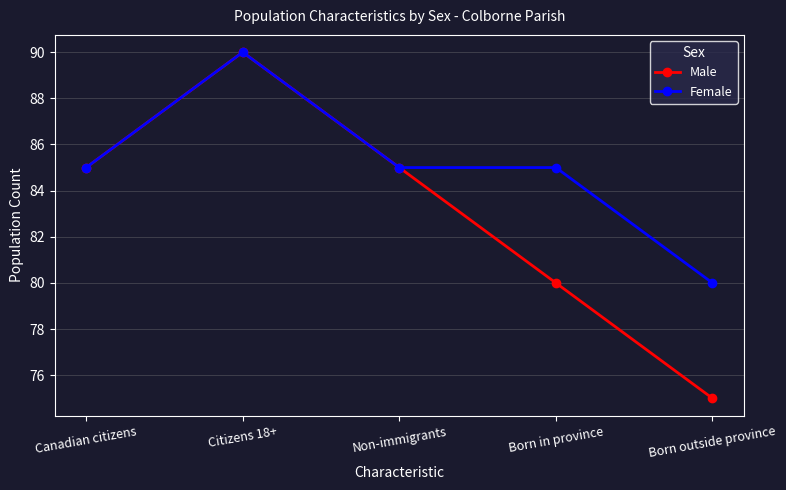

The value of Male at Canadian citizens is 111. True or false?

False